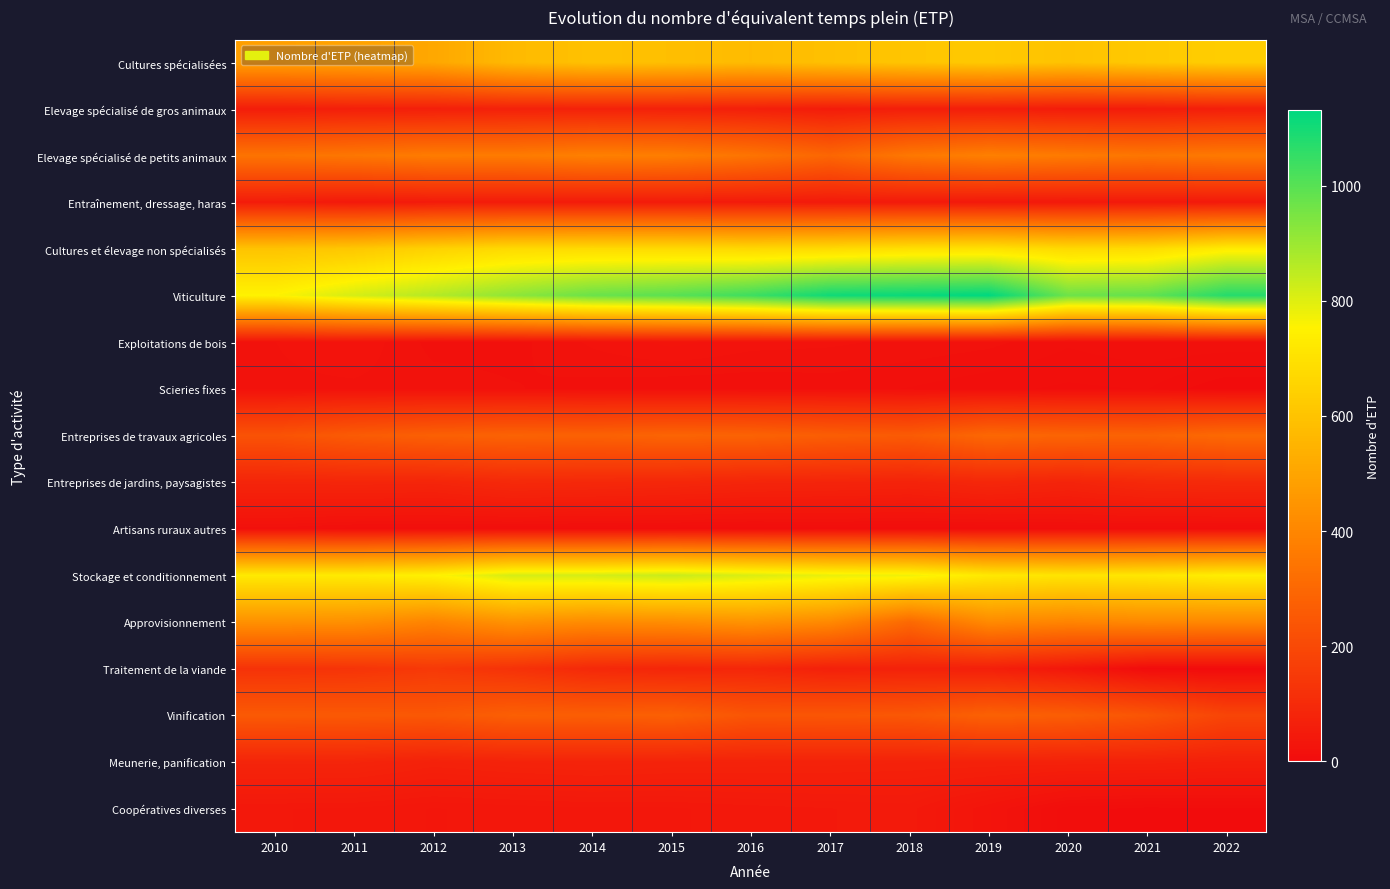

Which series has the largest total across all categories?

Viticulture